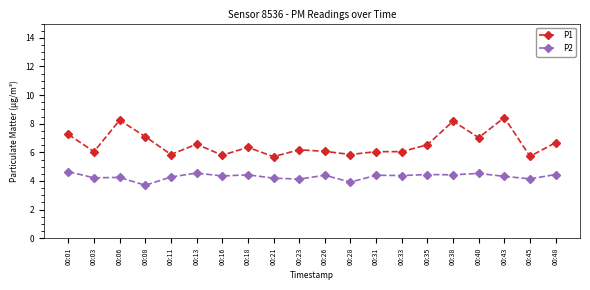

What is the spread (max minus min) of values at 00:48?

2.2